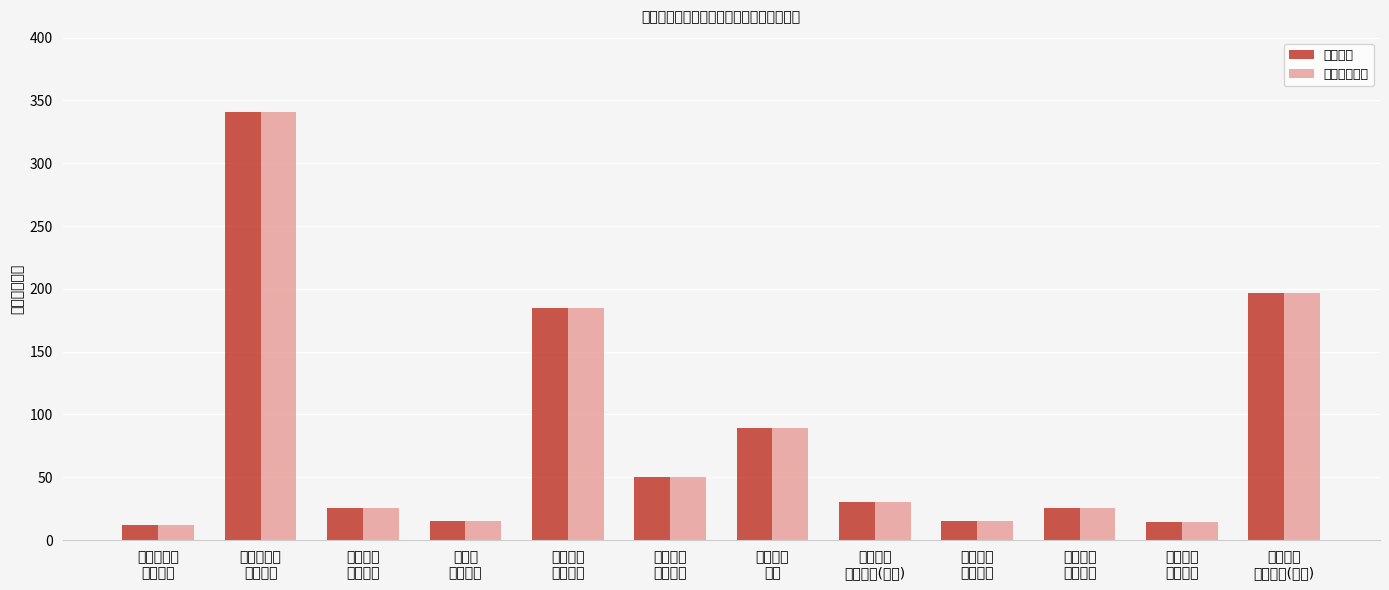

What is the minimum value shown in the chart?

12.3